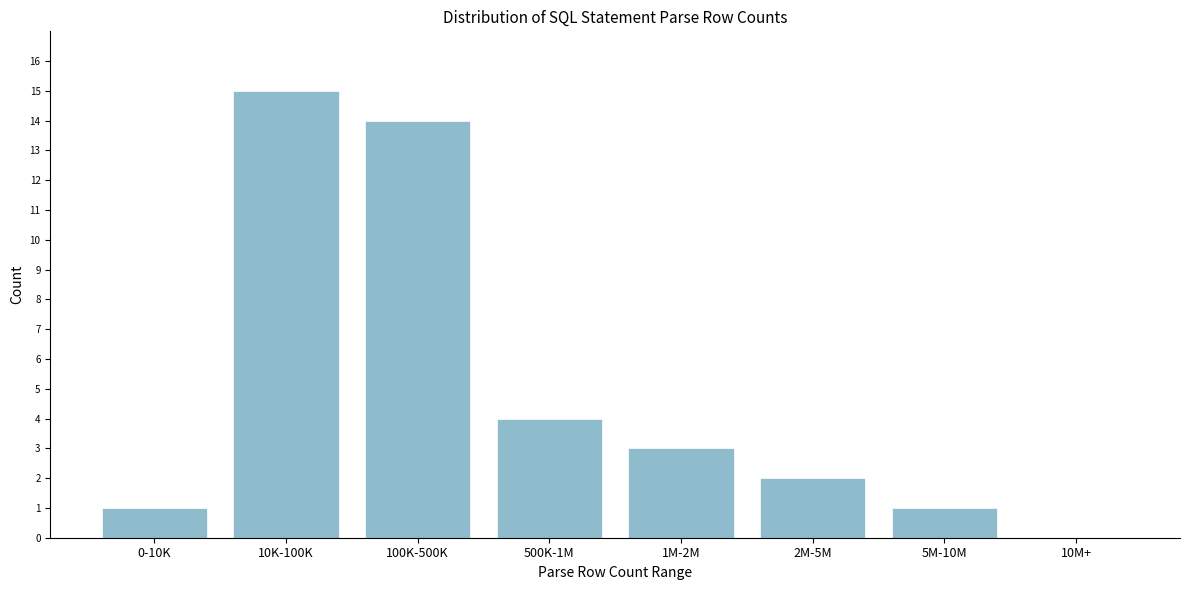

Reading right to left, transcribe all the data shown in this chart.

10M+=0	5M-10M=1	2M-5M=2	1M-2M=3	500K-1M=4	100K-500K=14	10K-100K=15	0-10K=1